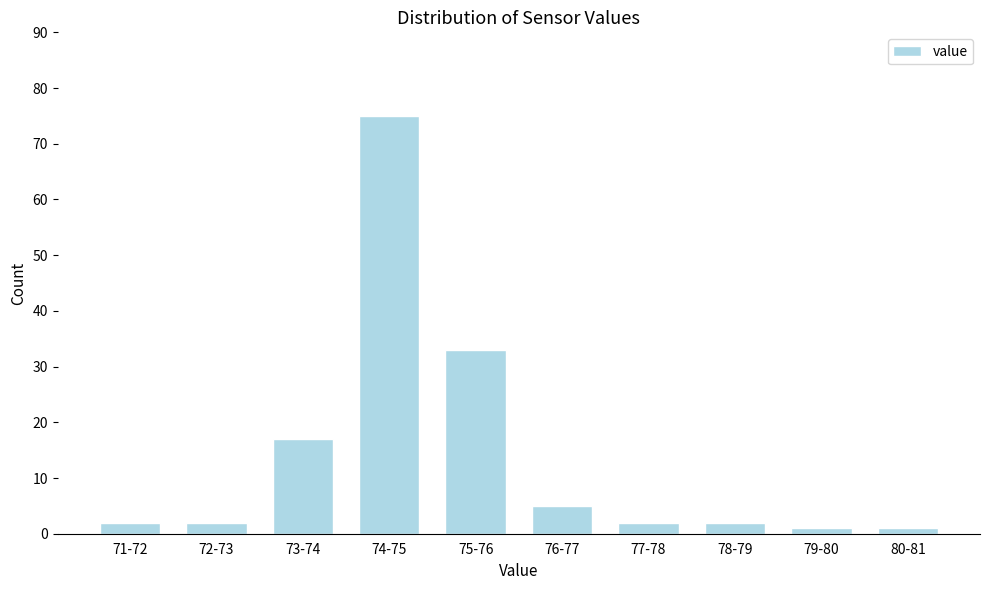

Reading left to right, what are all the values shown in this chart?

71-72=2	72-73=2	73-74=17	74-75=75	75-76=33	76-77=5	77-78=2	78-79=2	79-80=1	80-81=1